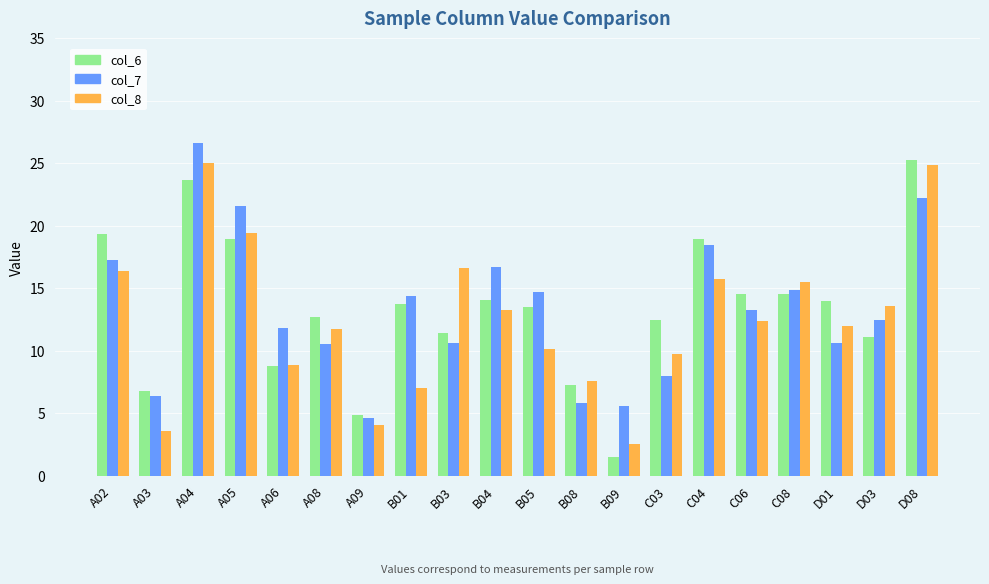

What is the difference between the col_8 values at A05 and A04?

5.6